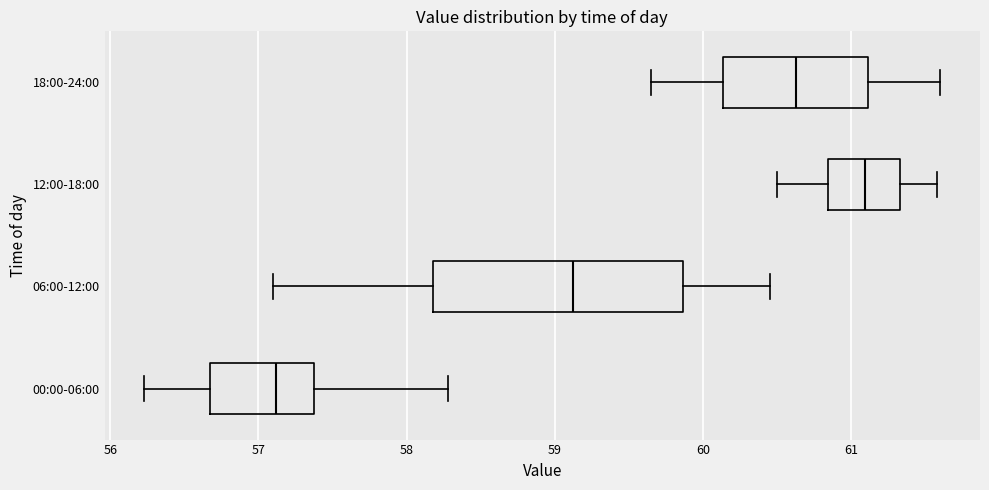

Reading bottom to top, read every box against the x-axis: the position of its median line, the range the box covers, and the ends of its whiskers. The values are not printed on the chart, so give them approximately, as read against the axis.

00:00-06:00: median 57.1, box 56.7 to 57.4, whiskers 56.2 to 58.3
06:00-12:00: median 59.1, box 58.2 to 59.9, whiskers 57.1 to 60.5
12:00-18:00: median 61.1, box 60.8 to 61.3, whiskers 60.5 to 61.6
18:00-24:00: median 60.6, box 60.1 to 61.1, whiskers 59.7 to 61.6